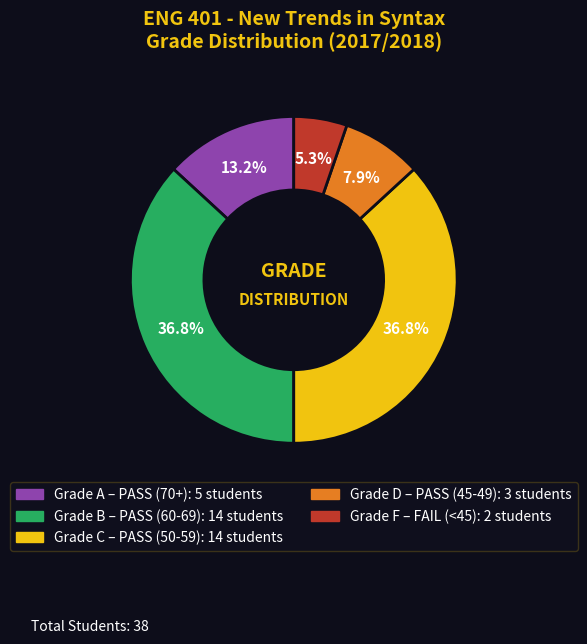

Does any single category account for the majority?

No